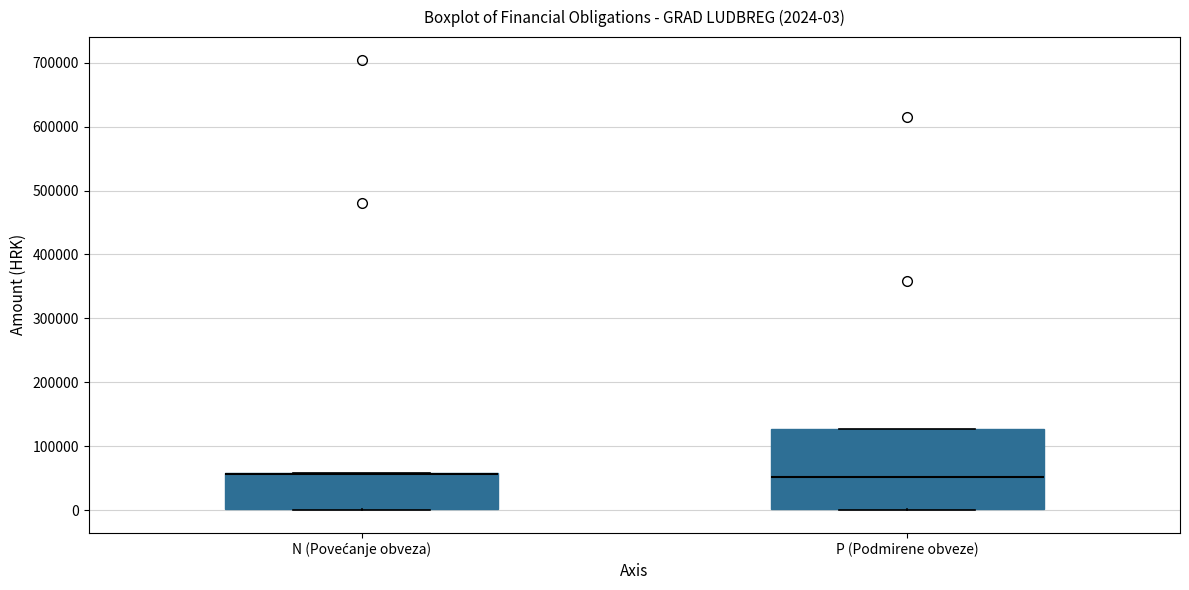

Which box is the tallest, from its lower edge to its upper edge?

P (Podmirene obveze)